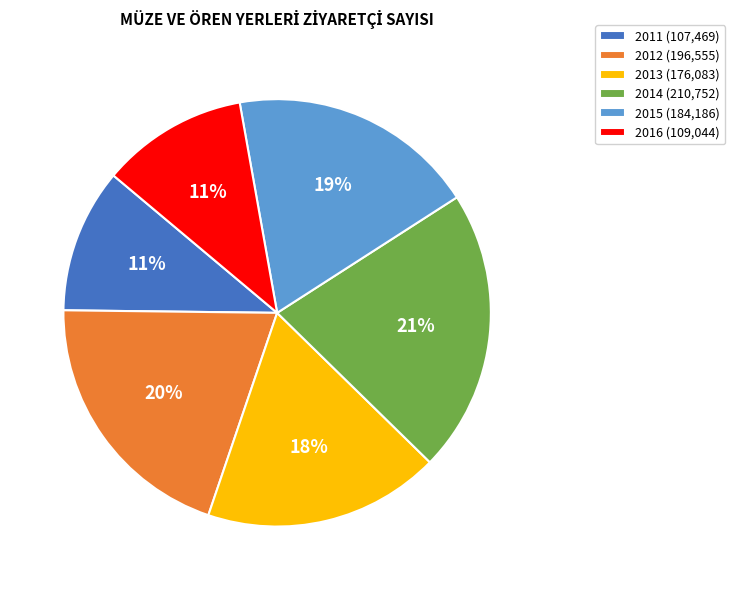

To the nearest percent, what is the difference between the 2014 and 2012 slice percentages?

1%